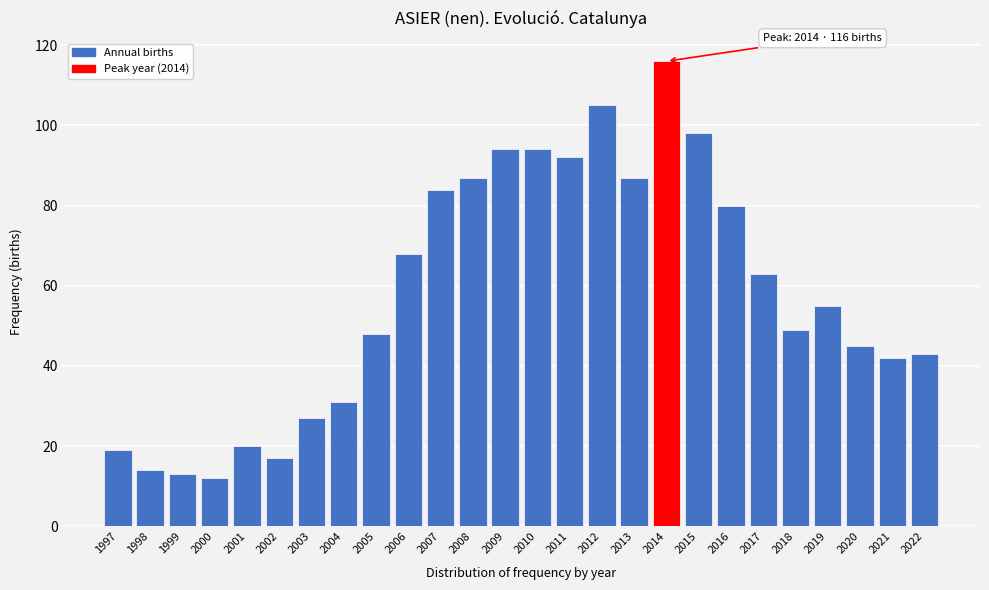

Reading right to left, list all the values displayed in this chart.

43	42	45	55	49	63	80	98	116	87	105	92	94	94	87	84	68	48	31	27	17	20	12	13	14	19